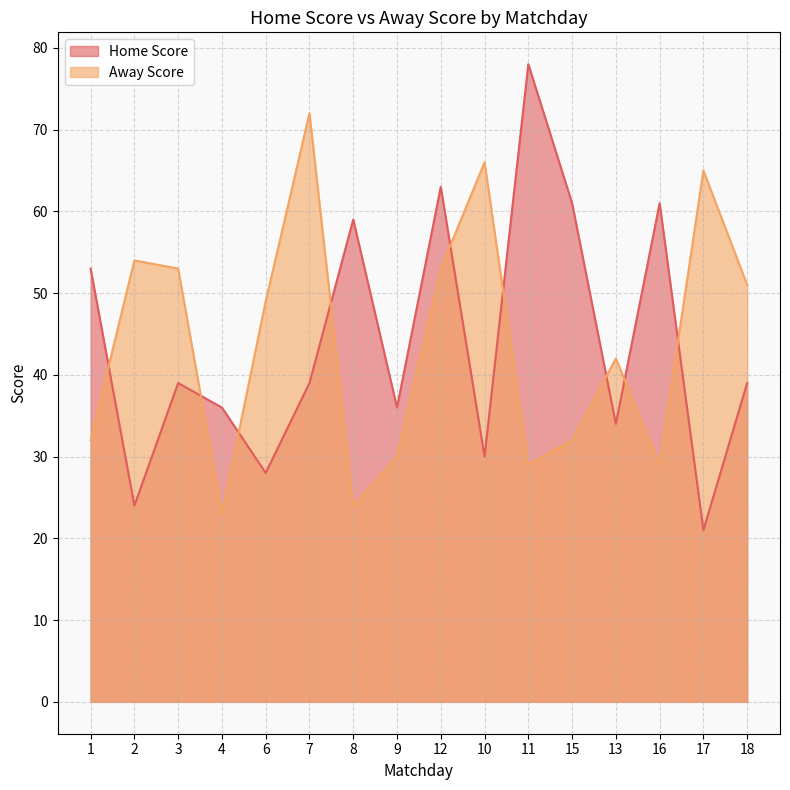

Reading left to right, list all the values displayed in this chart.

Home Score: 1=53	2=24	3=39	4=36	6=28	7=39	8=59	9=36	12=63	10=30	11=78	15=61	13=34	16=61	17=21	18=39
Away Score: 1=32	2=54	3=53	4=23	6=49	7=72	8=24	9=30	12=53	10=66	11=29	15=32	13=42	16=29	17=65	18=51